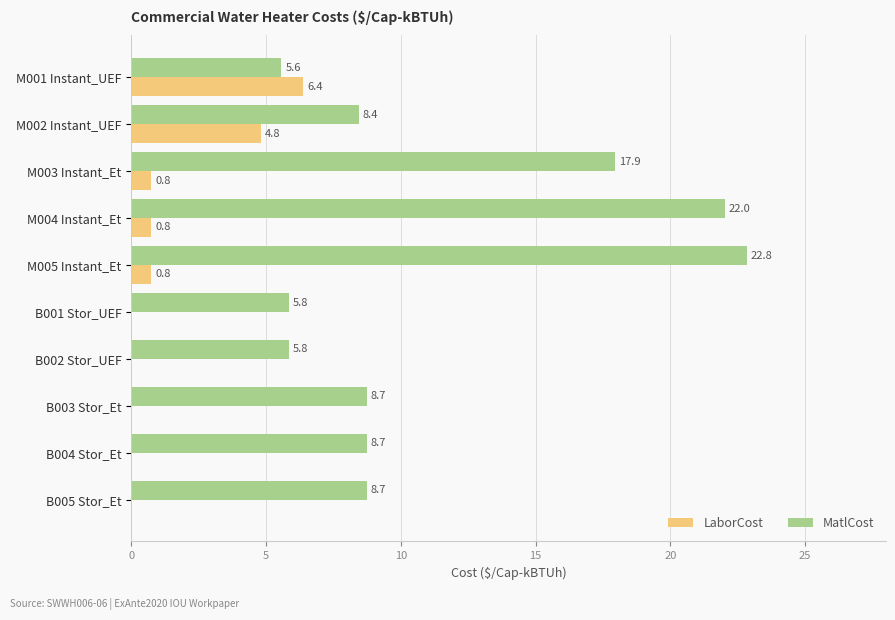

What is the total value across all series at B004 Stor_Et?

8.7